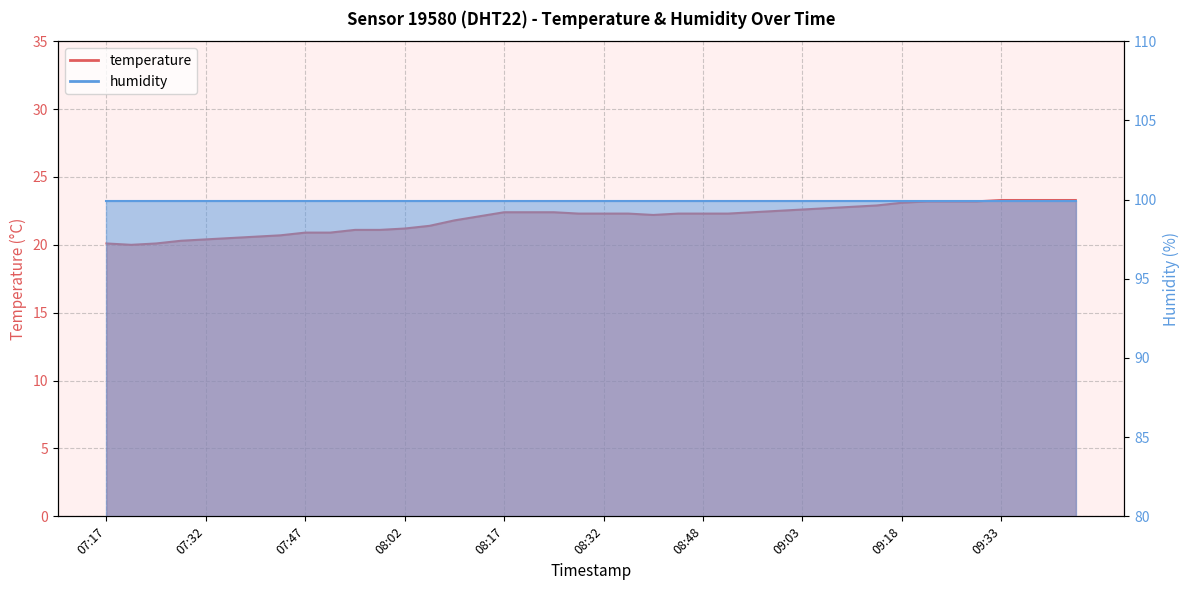

The value at 08:48 is 7.1. True or false?

False